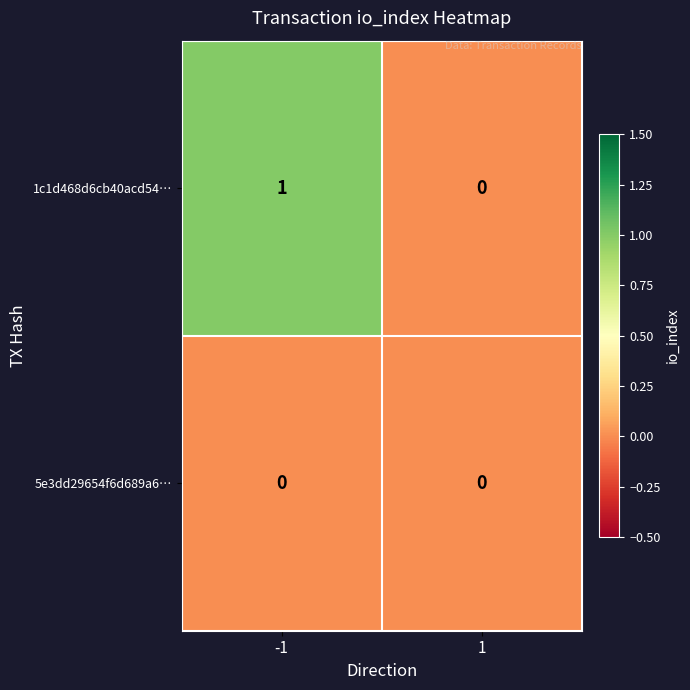

Reading right to left, list all the values displayed in this chart.

1c1d468d6cb40acd54…: 0	1
5e3dd29654f6d689a6…: 0	0